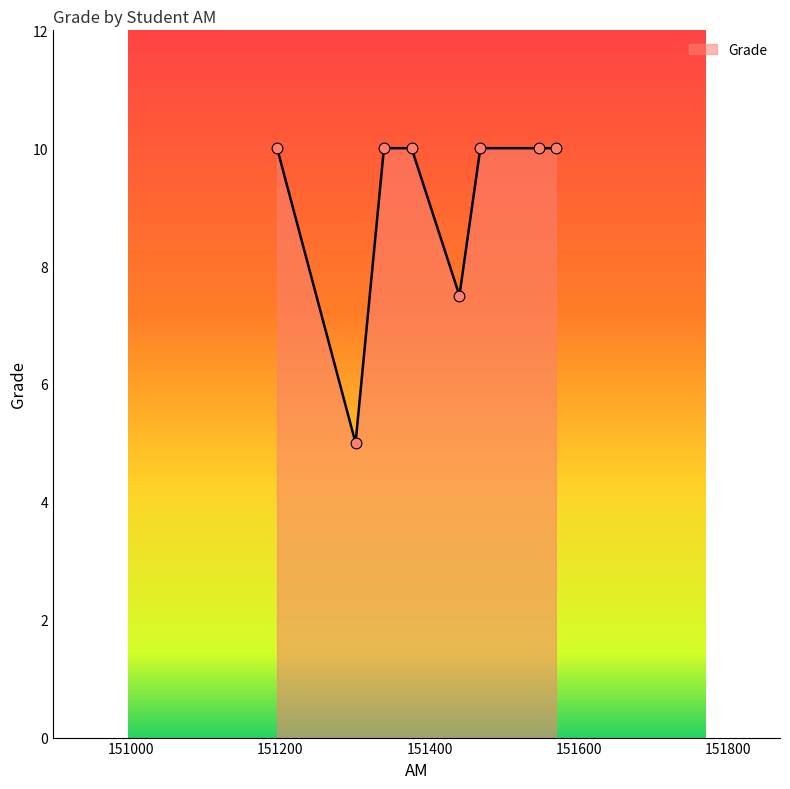

What is the average value?

9.1